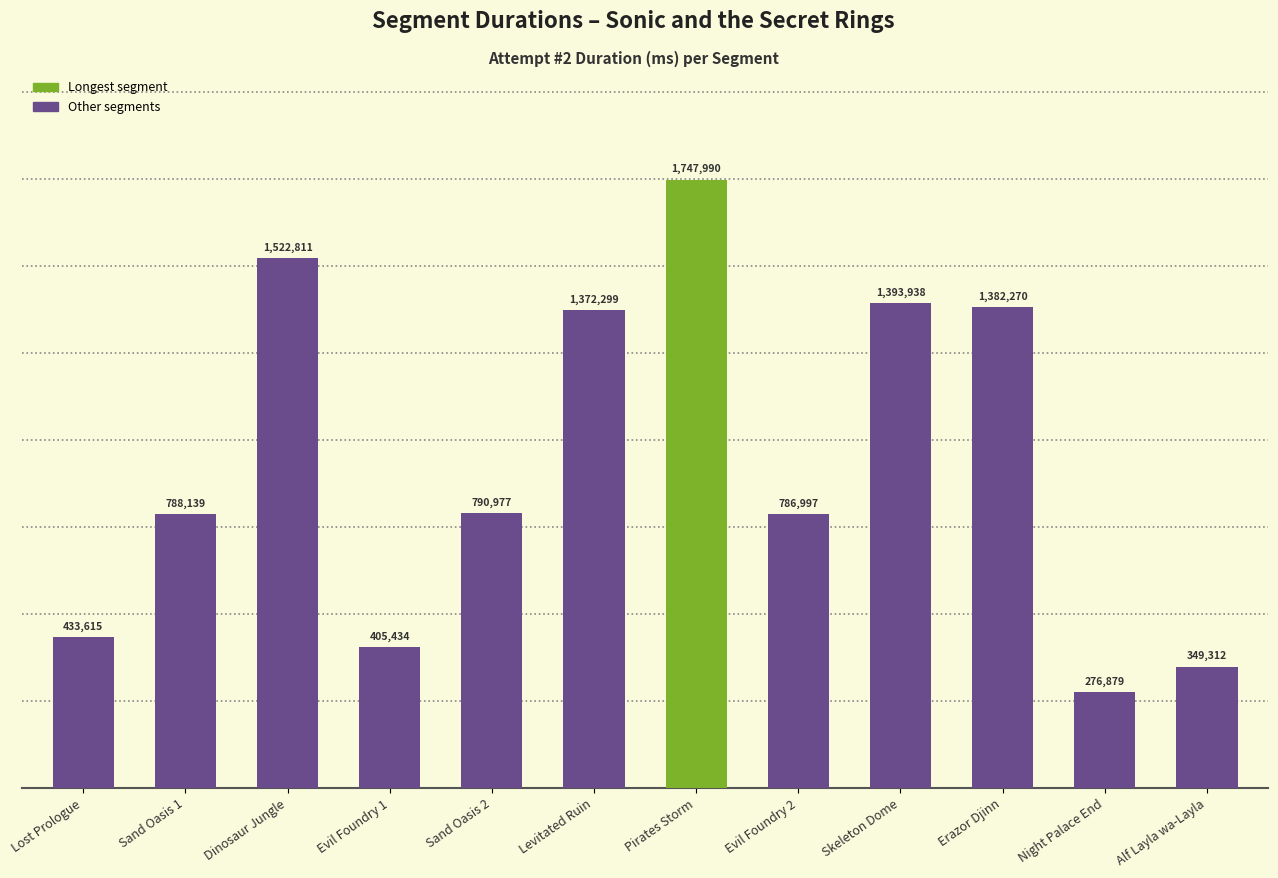

What value does the data have at Pirates Storm, to the nearest 50?

1748000